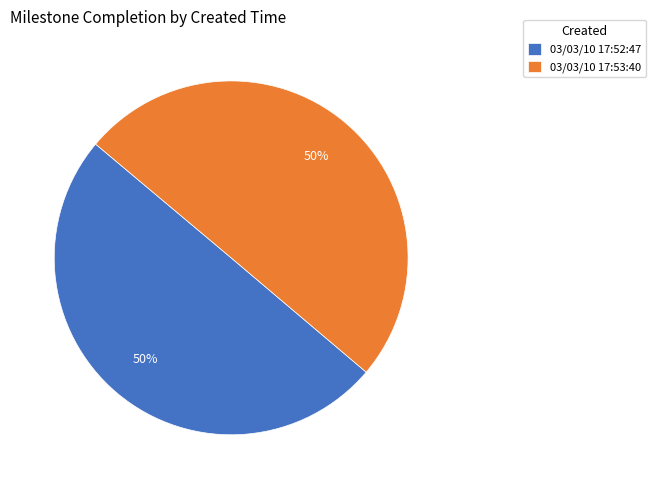

To the nearest percent, what portion does 03/03/10 17:52:47 represent?

50%